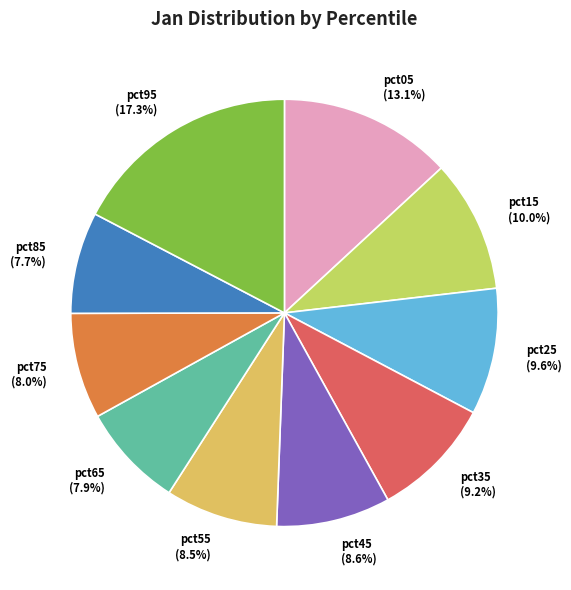

Do pct85 and pct15 together represent more than half of the pie?

No